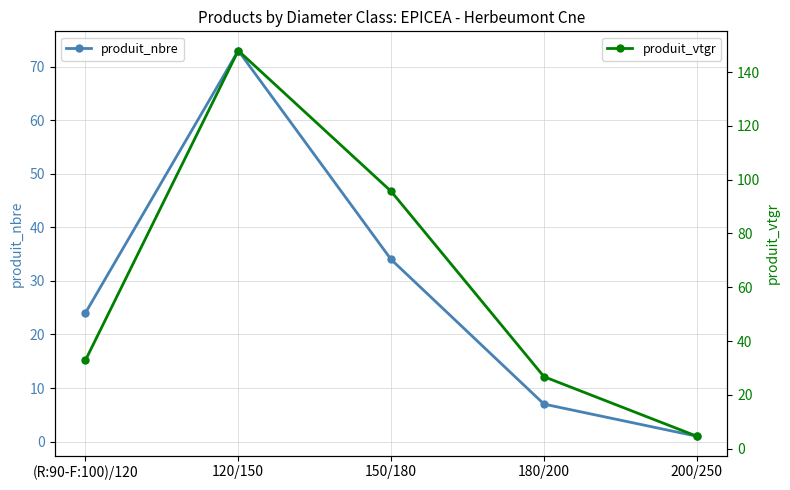

True or false: produit_vtgr and produit_nbre cross at least once.

False